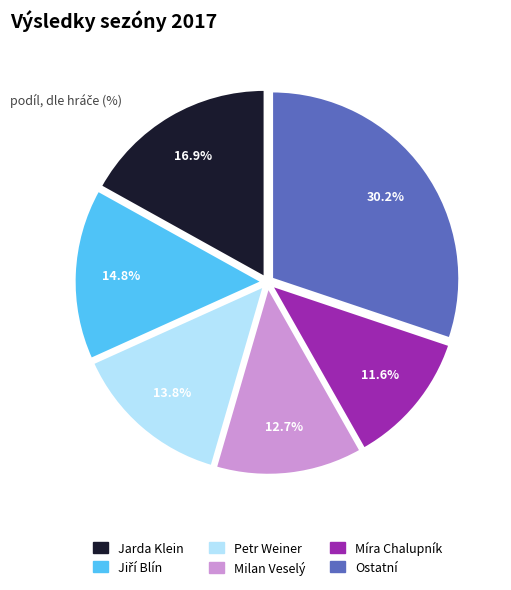

Is there any slice that represents more than half of the pie?

No